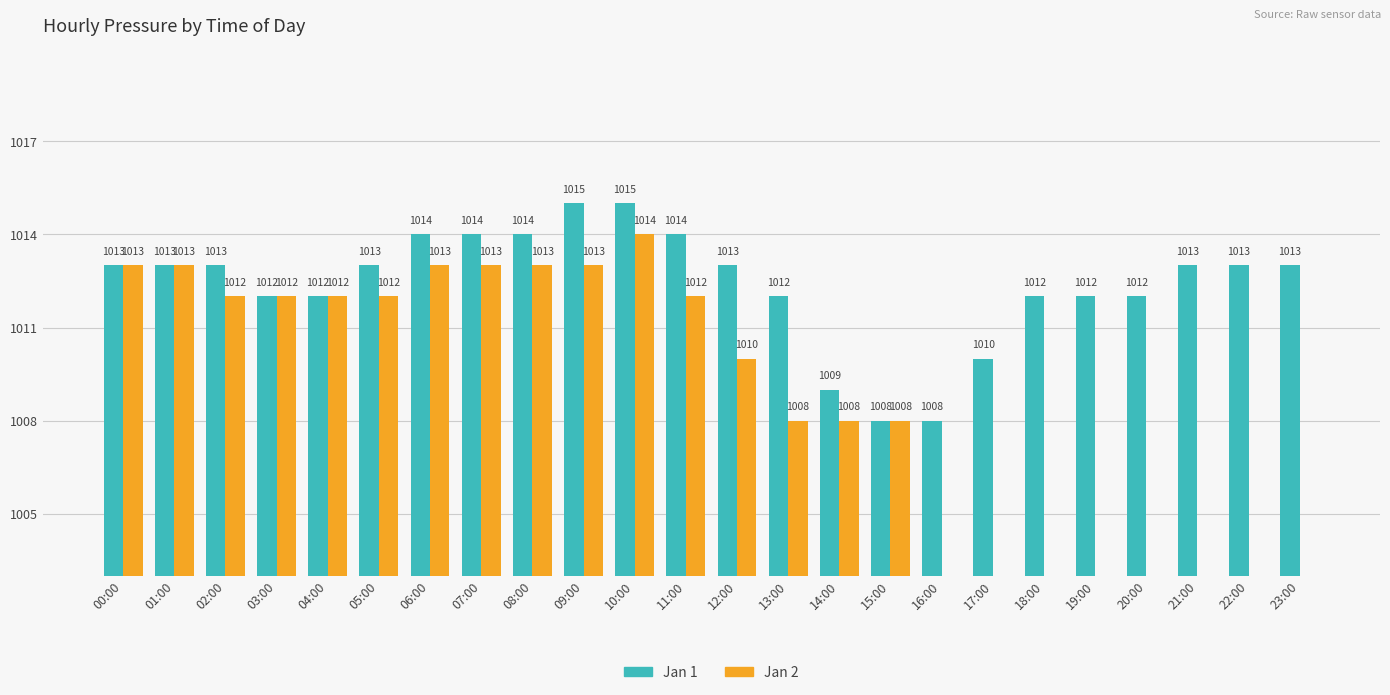

Which series has the largest total across all categories?

Mean Pressure (Jan 1)